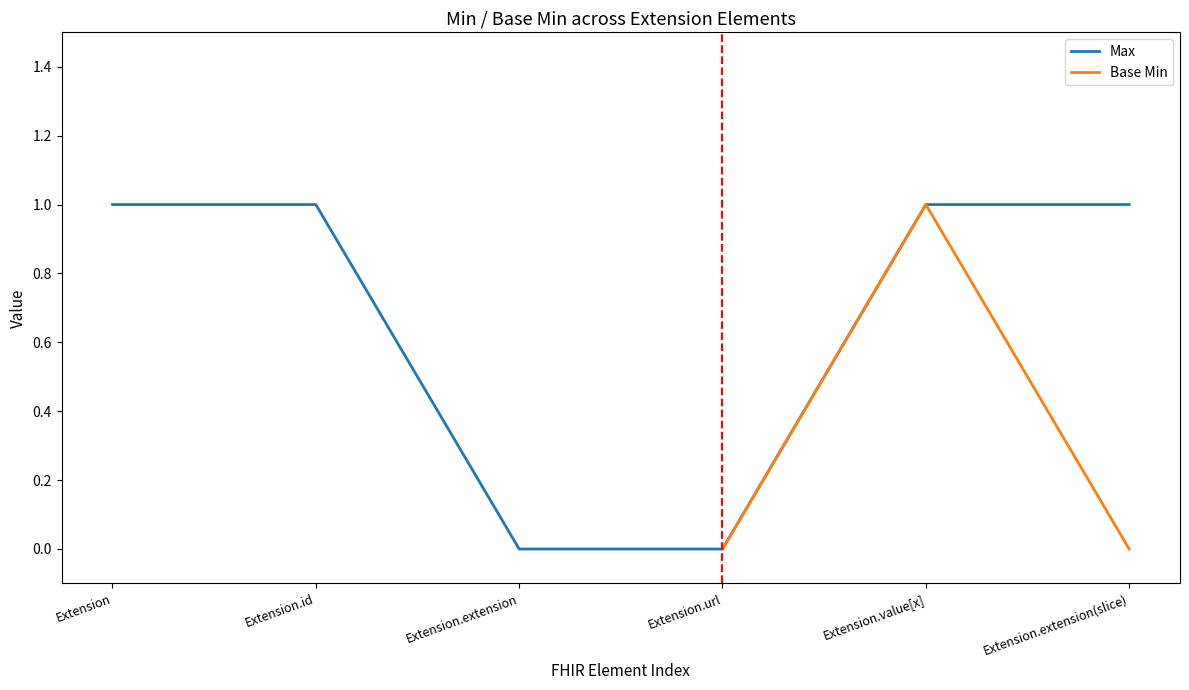

Is it true that the value at Extension.value[x] is 1?

True